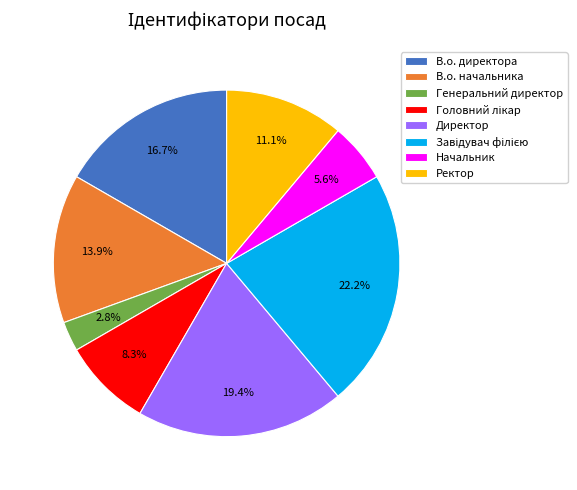

Which slice is the smallest?

Генеральний директор